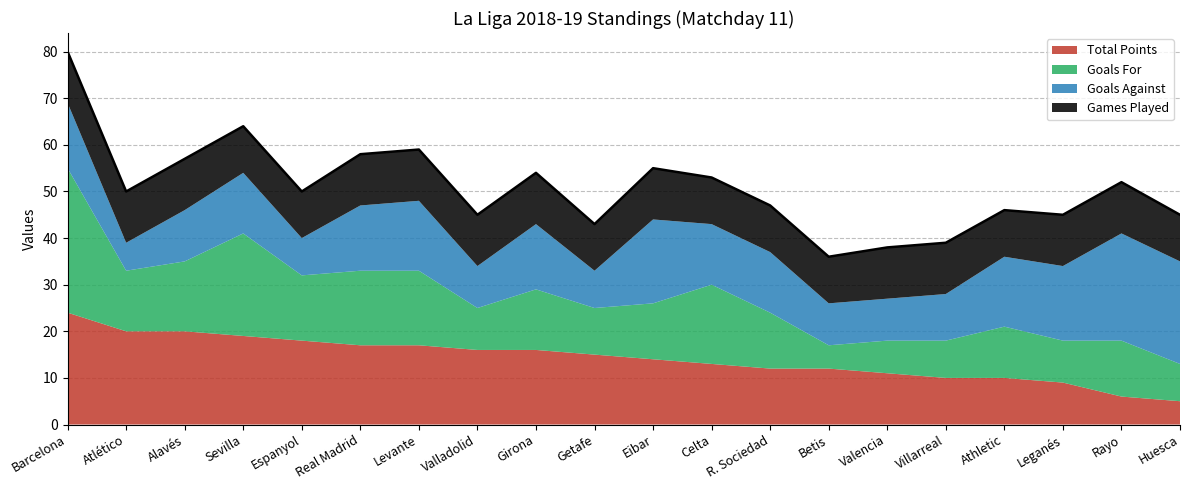

In Goals For, how many points are lower than both neighbors (excluding endpoints)?

6